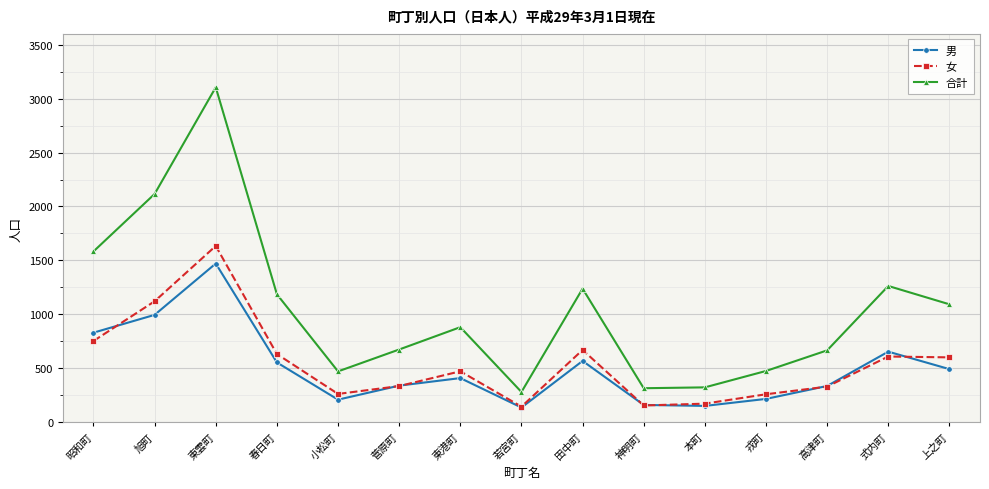

True or false: 女 and 男 cross at least once.

True